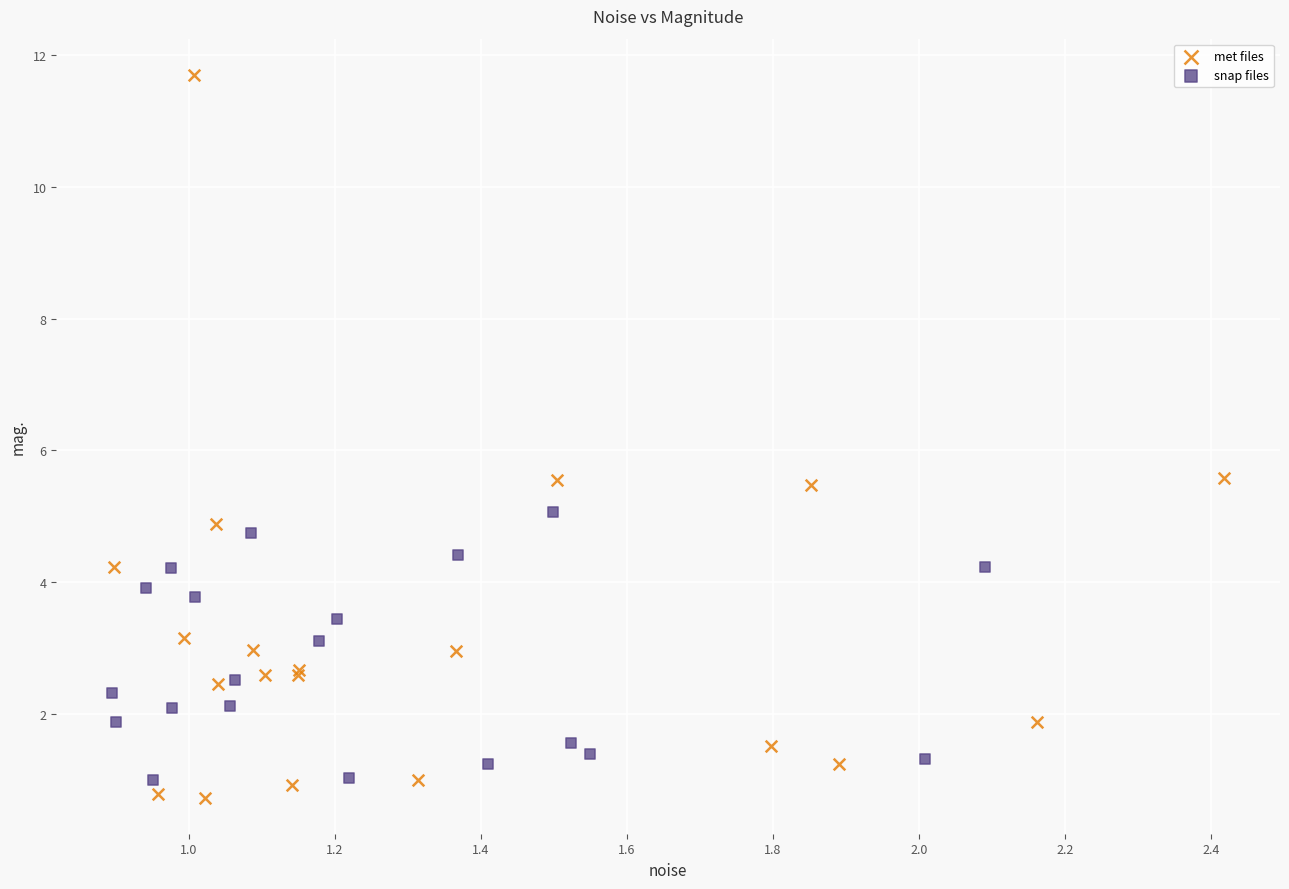

Which series has the largest Y range (max minus min)?

met files